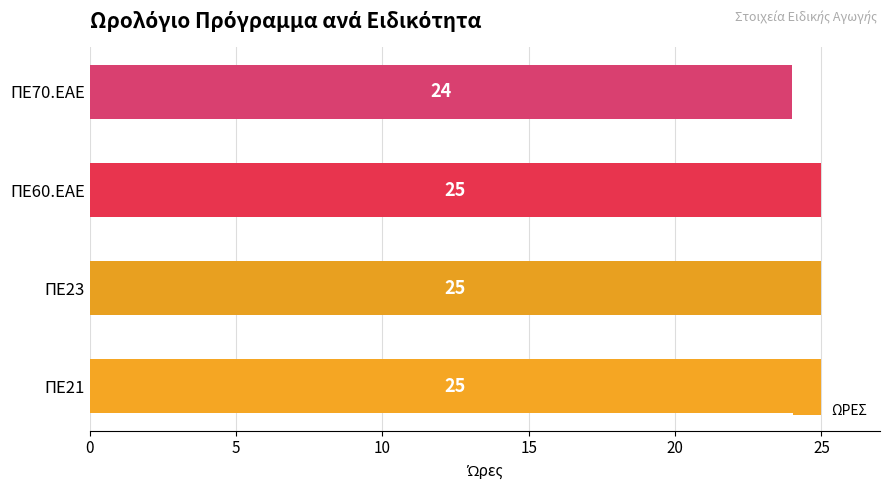

What is the ratio of the value at ΠΕ60.ΕΑΕ to the value at ΠΕ23?

1.0